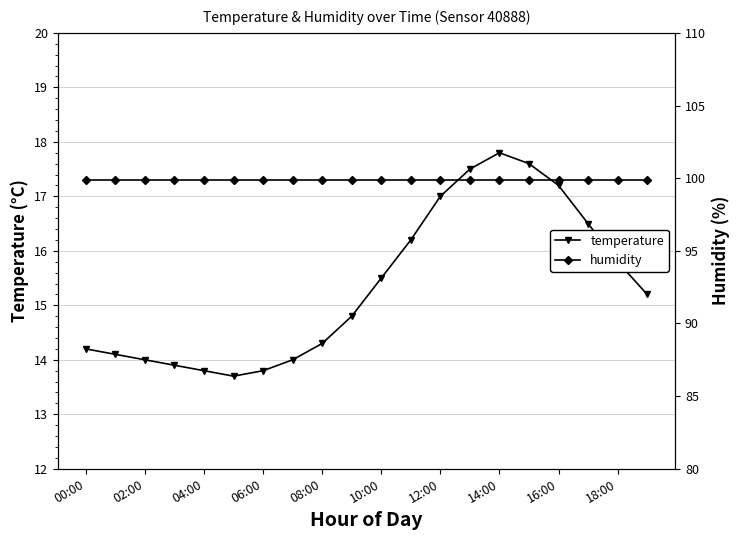

What is the lowest value of the temperature series?

13.7